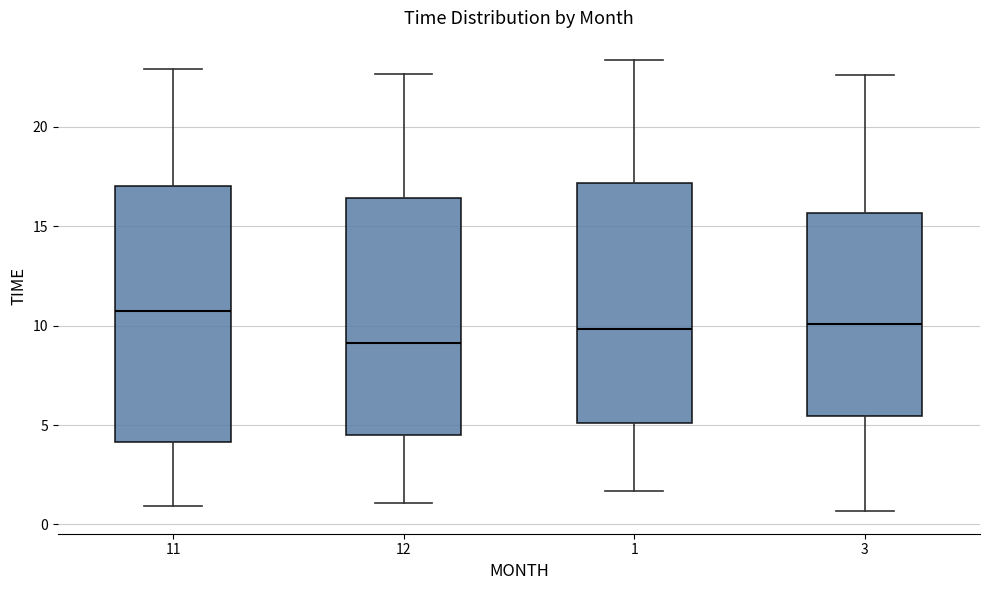

Reading left to right, transcribe this box plot: for each box, give where its median line is, the range the box spans, and where its two whiskers end, as read against the y-axis. The values are not printed on the chart, so give them approximately, as read against the axis.

11: median 10.5, box 4.0 to 17.0, whiskers 1.0 to 23.0
12: median 9.0, box 4.5 to 16.5, whiskers 1.0 to 22.5
1: median 10.0, box 5.0 to 17.0, whiskers 1.5 to 23.5
3: median 10.0, box 5.5 to 15.5, whiskers 0.5 to 22.5